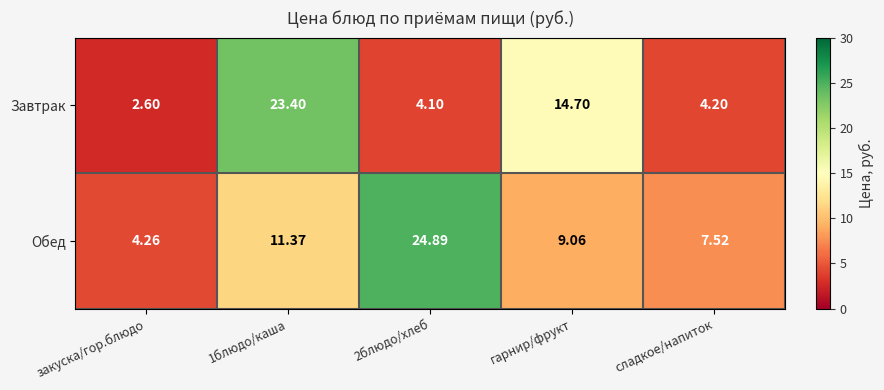

What is the smallest value displayed?

2.6